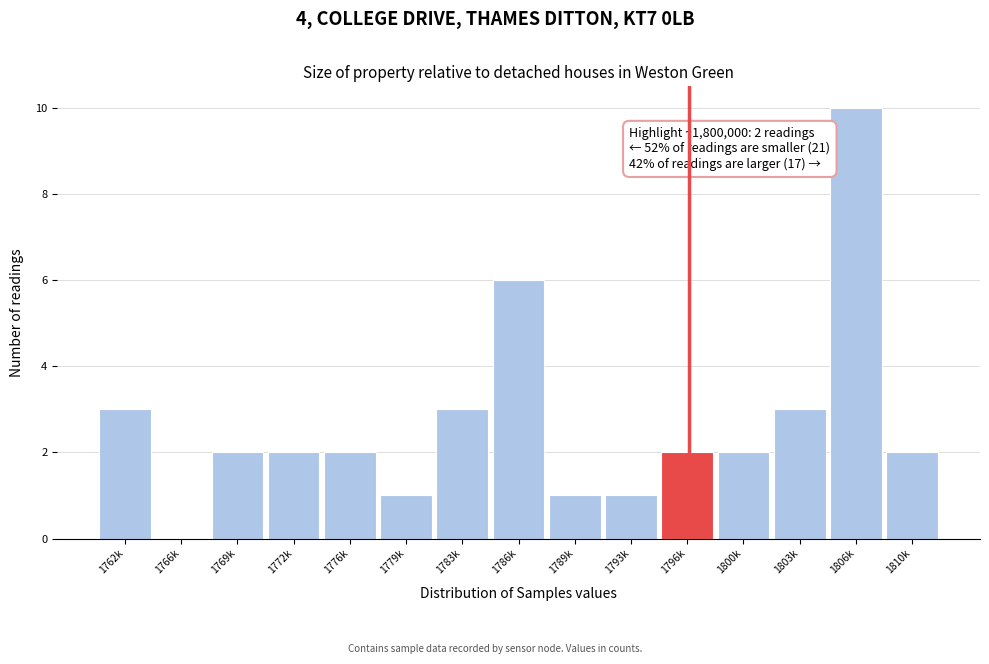

Reading left to right, transcribe all the data shown in this chart.

1762k=3	1766k=0	1769k=2	1772k=2	1776k=2	1779k=1	1783k=3	1786k=6	1789k=1	1793k=1	1796k=2	1800k=2	1803k=3	1806k=10	1810k=2